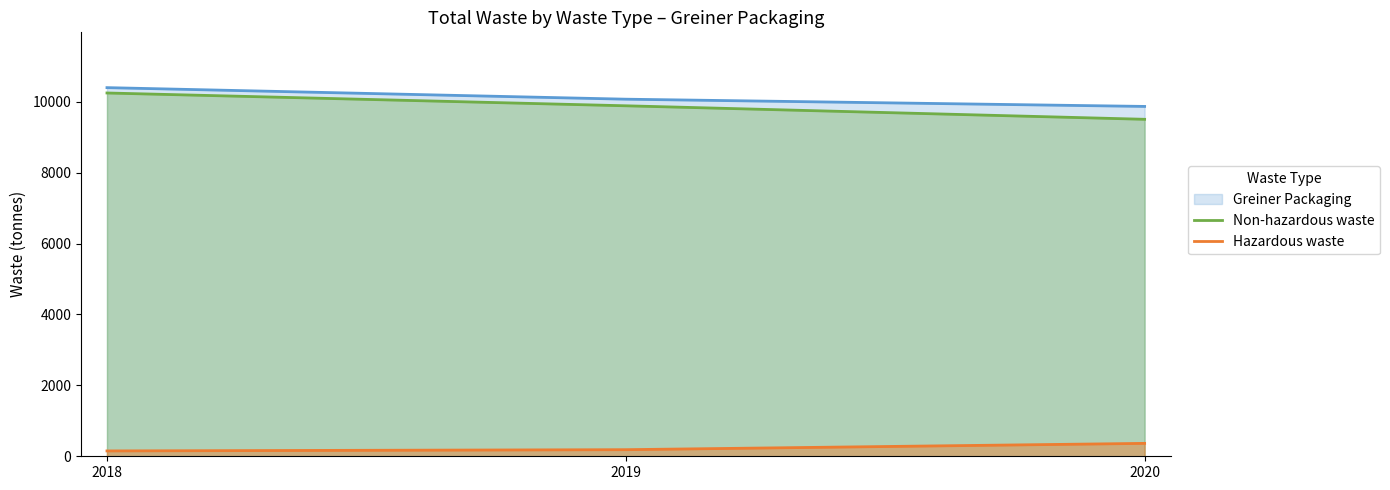

How many lines are shown in the chart?

3